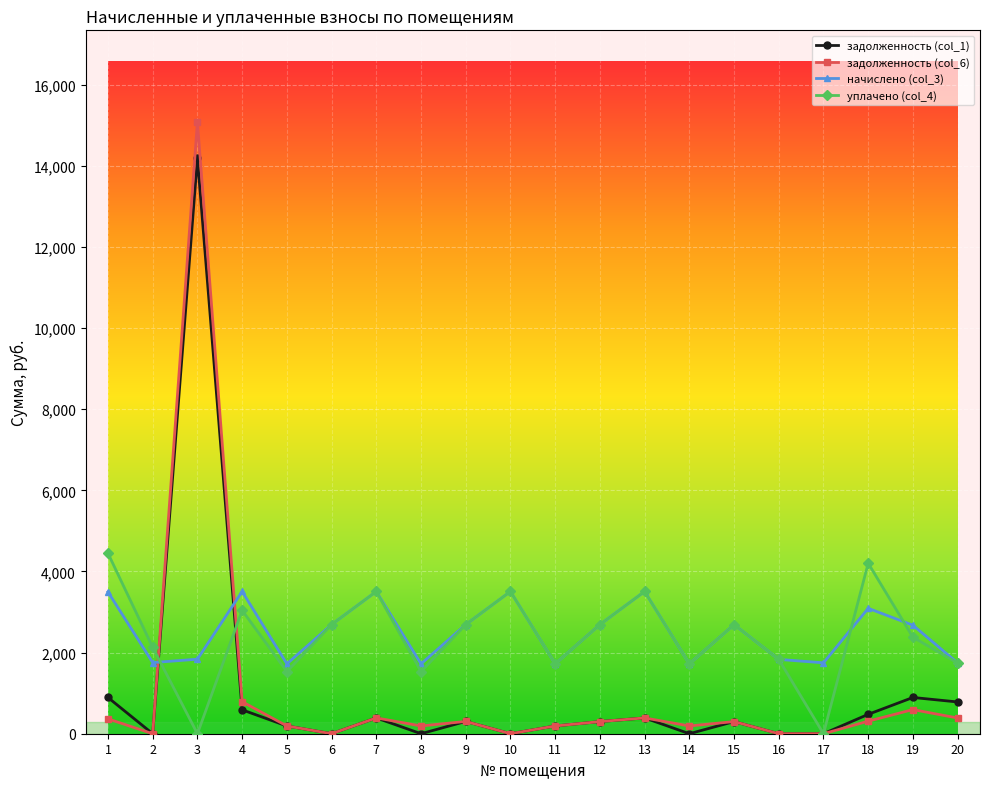

List the series in order of their peak value, highest first.

задолженность (col_6), задолженность (col_1), уплачено (col_4), начислено (col_3)